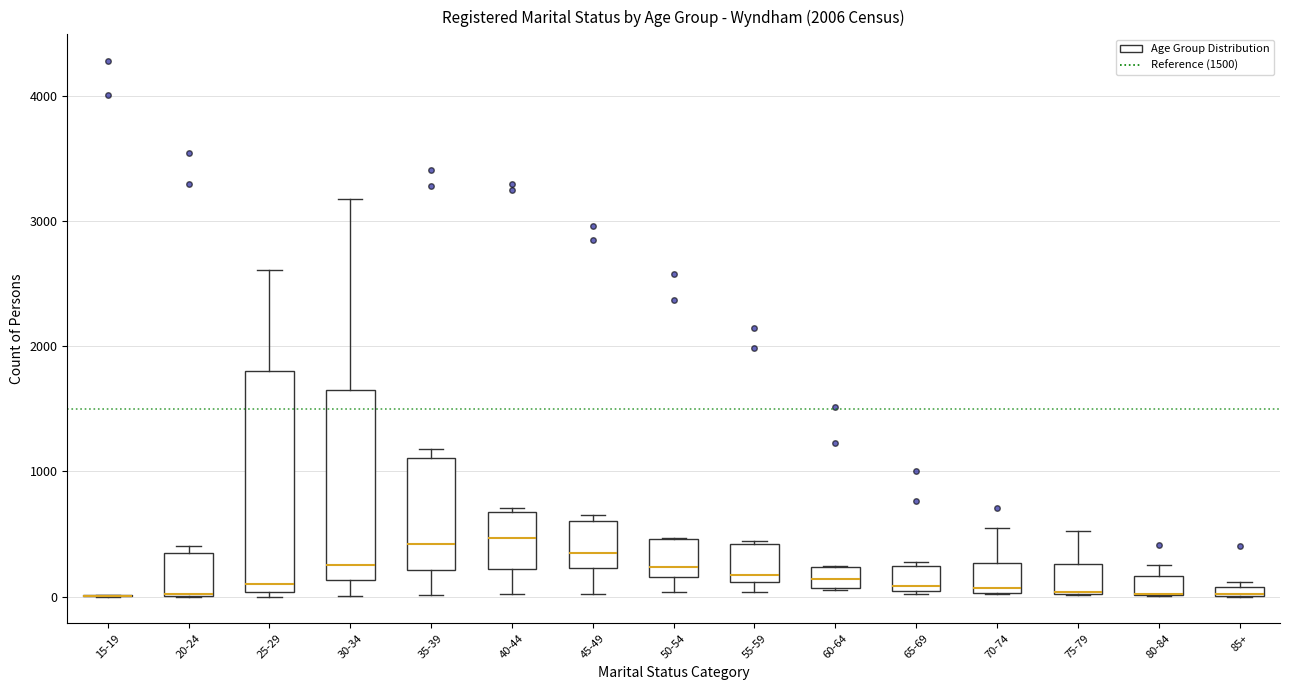

Comparing the boxes themselves (not the whiskers), which one is the tallest?

25-29